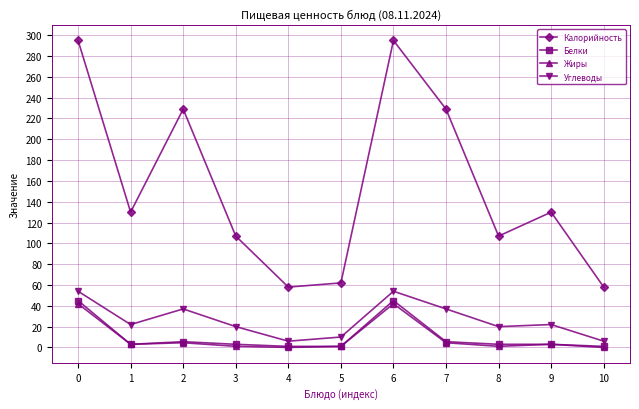

Is it true that Углеводы equals 37.0 at 7?

True